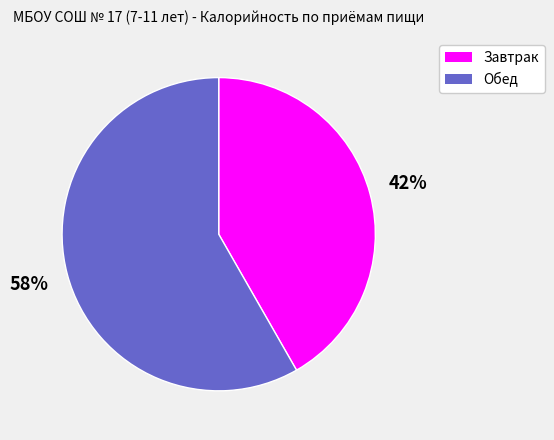

To the nearest percent, what is the average slice percentage?

50%